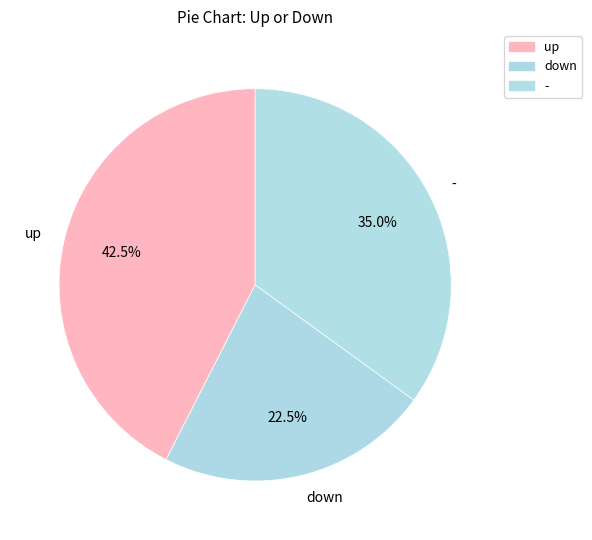

Is there a majority slice in this chart?

No